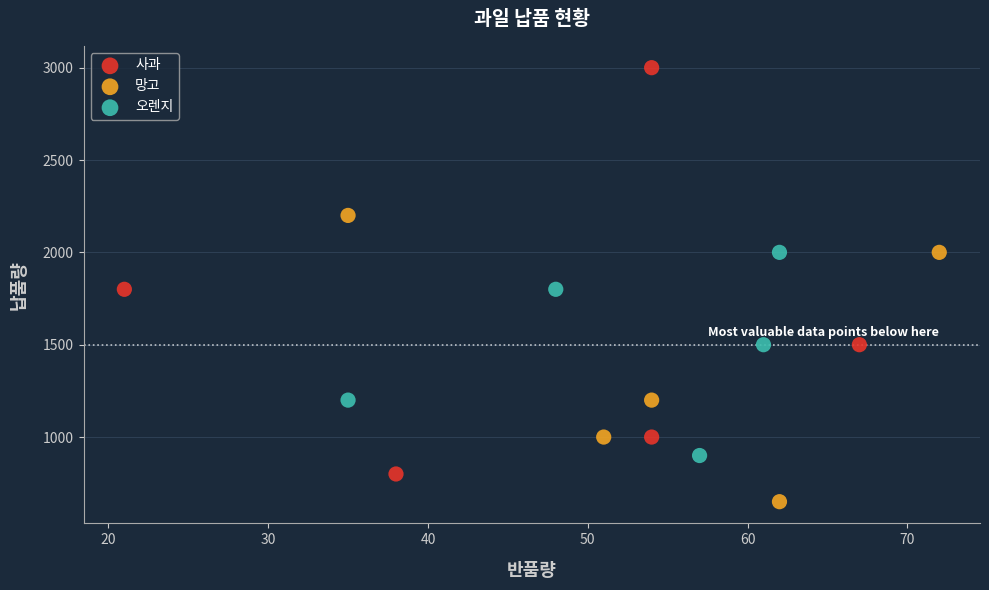

Which series contains the highest Y value?

사과